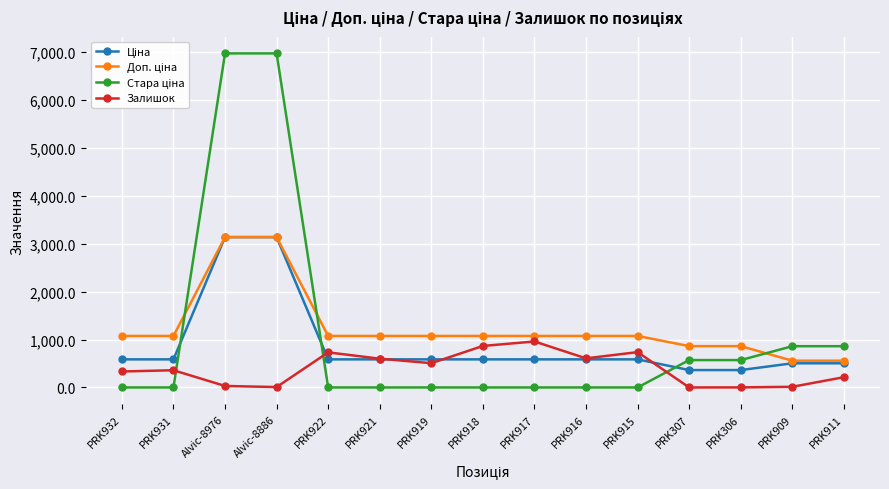

How many distinct data groups are displayed?

4